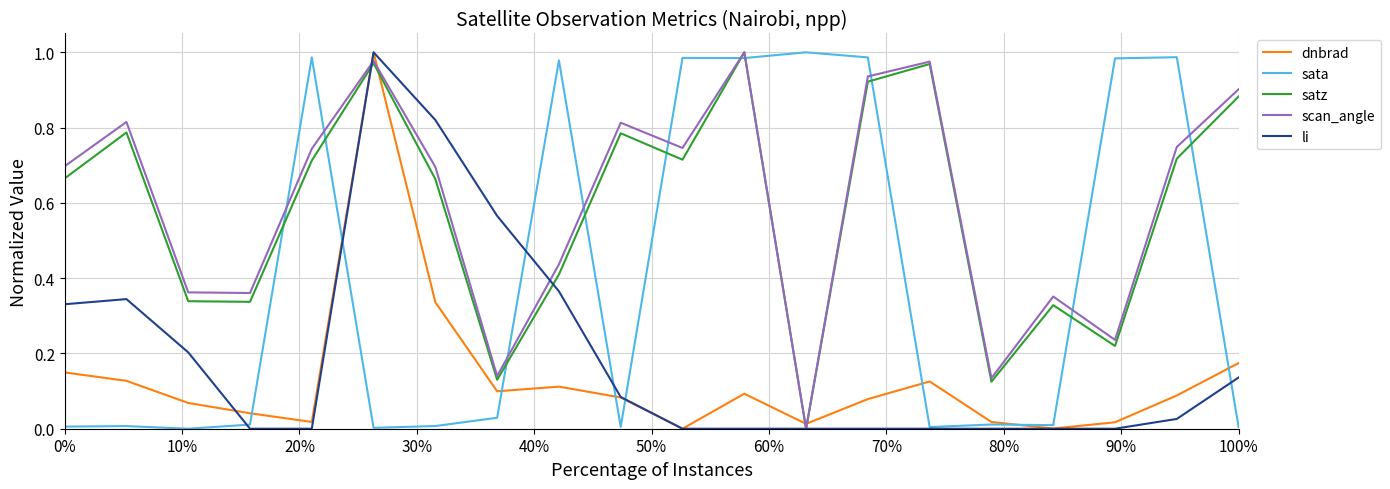

True or false: scan_angle and sata intersect in this chart.

True